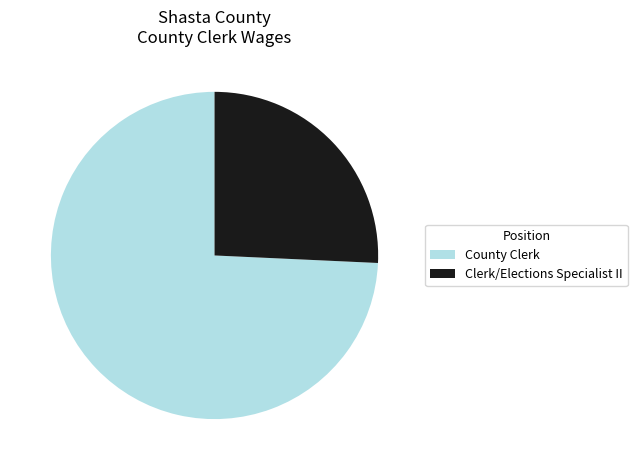

Is it true that Clerk/Elections Specialist II is 26% of the pie?

True